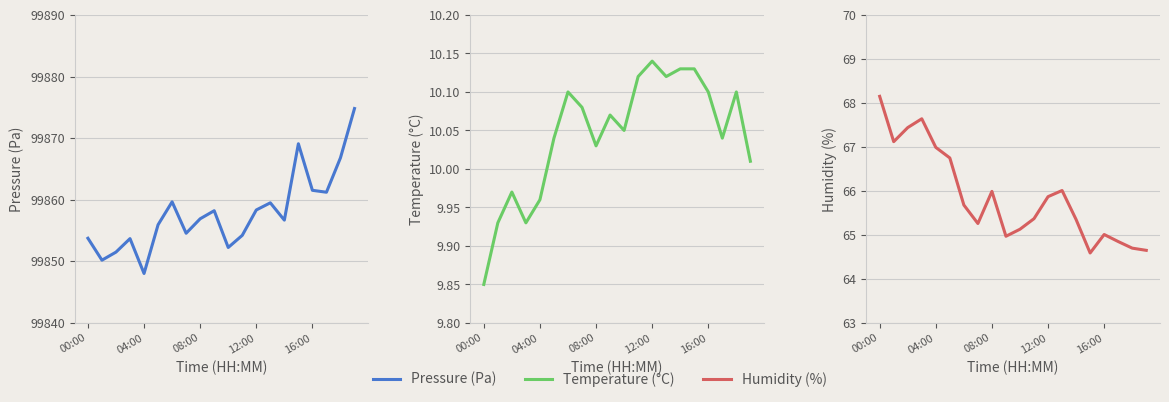

At 18, list the series in order from smallest to largest.

Temperature, Humidity, Pressure